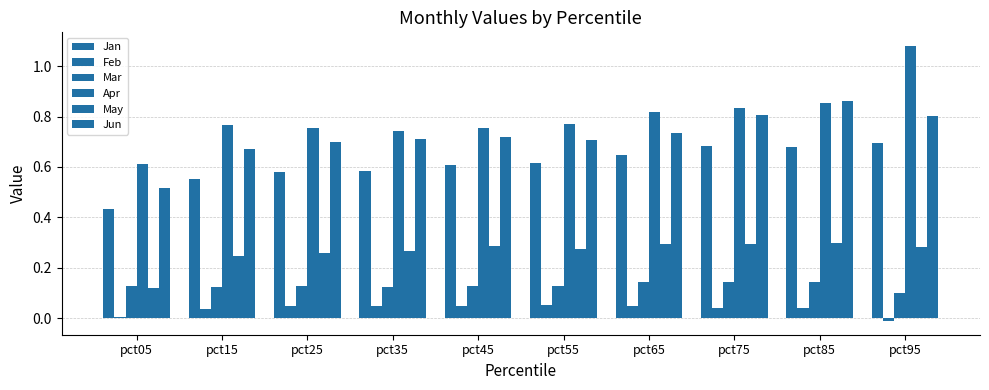

What is the difference between the highest and lowest values at pct65?

0.8